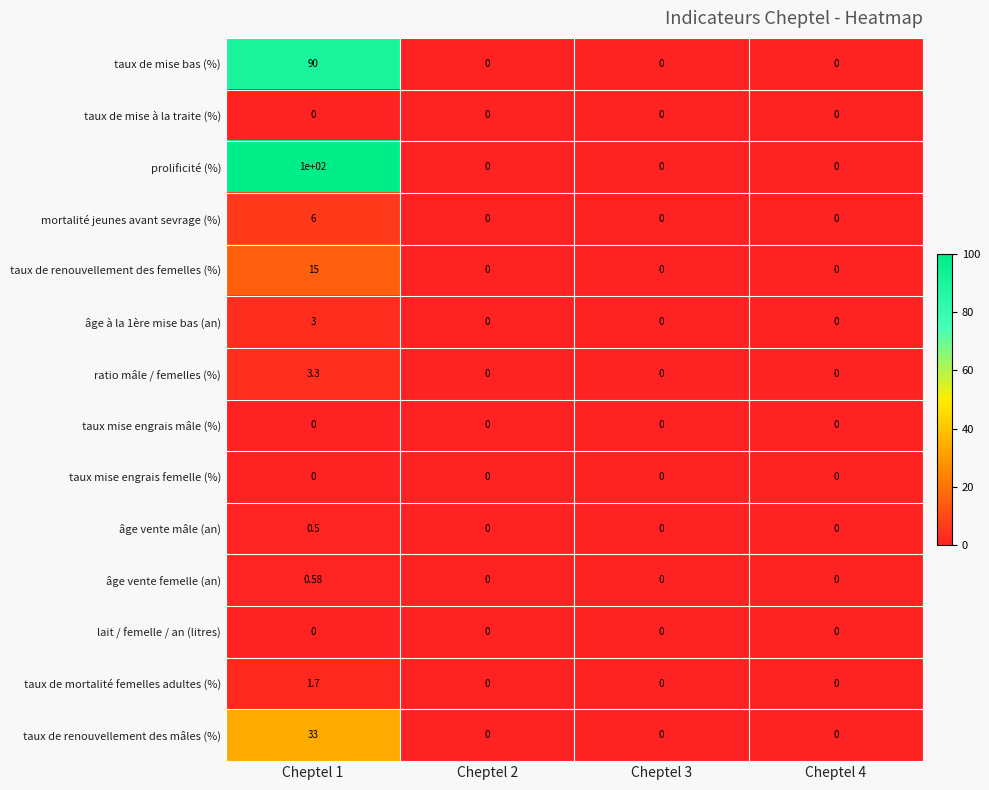

Which series has the largest total across all categories?

prolificité (%)